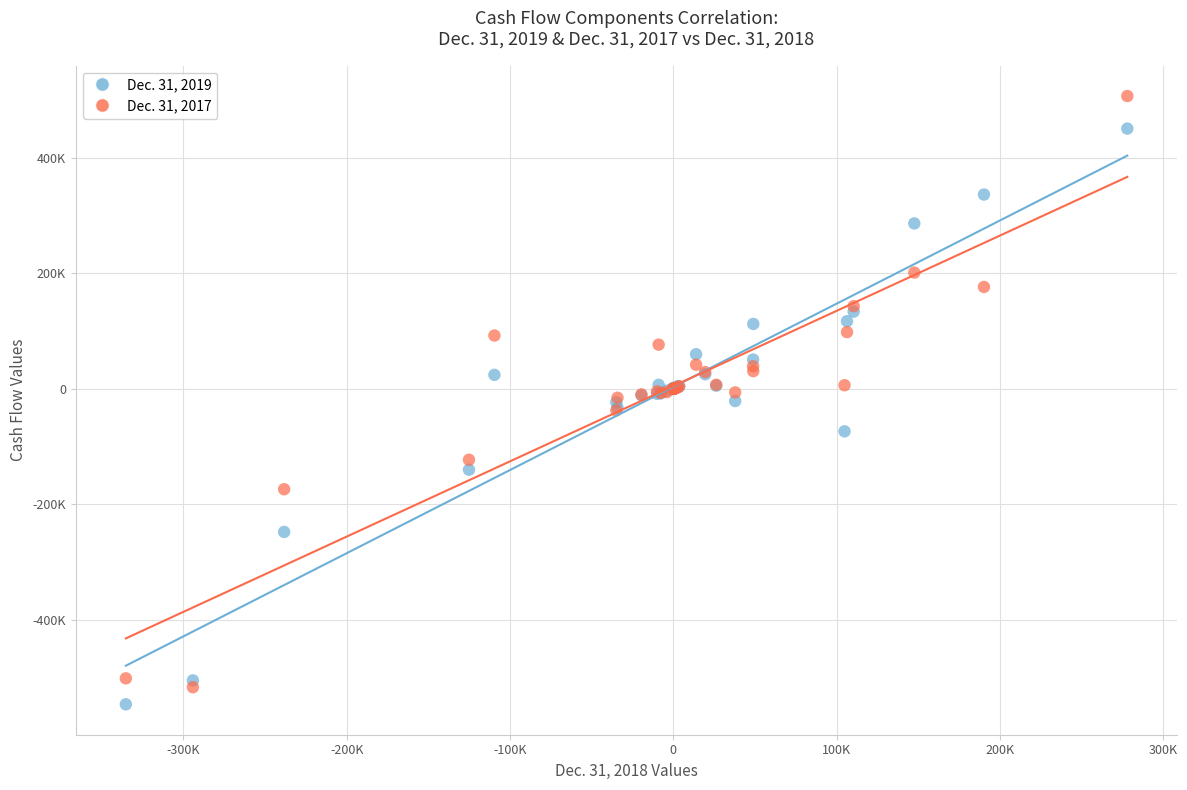

Which series has the widest spread of Y values?

Dec. 31, 2017